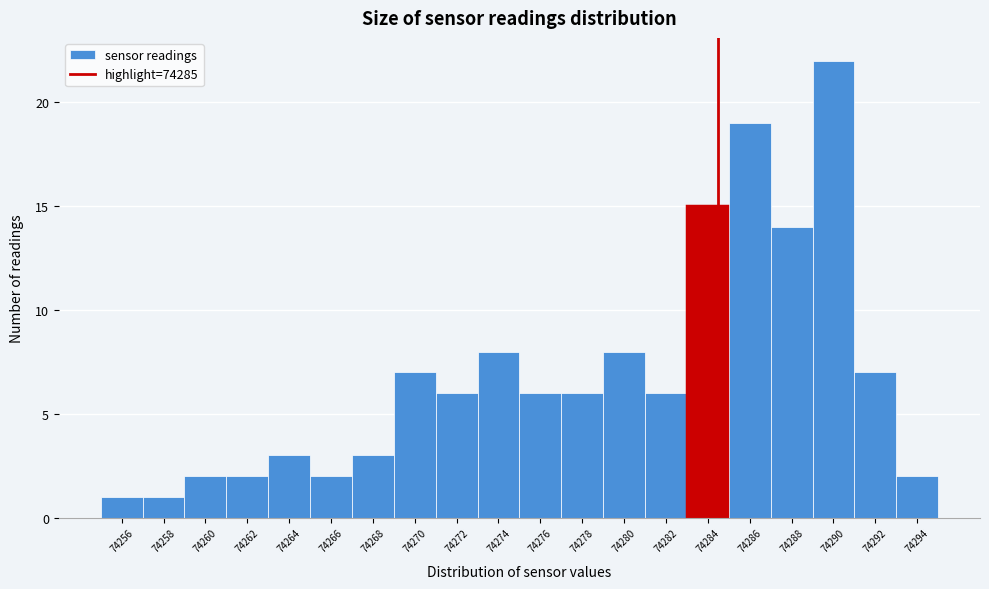

Reading left to right, what are all the values shown in this chart?

74256=1	74258=1	74260=2	74262=2	74264=3	74266=2	74268=3	74270=7	74272=6	74274=8	74276=6	74278=6	74280=8	74282=6	74284=15	74286=19	74288=14	74290=22	74292=7	74294=2